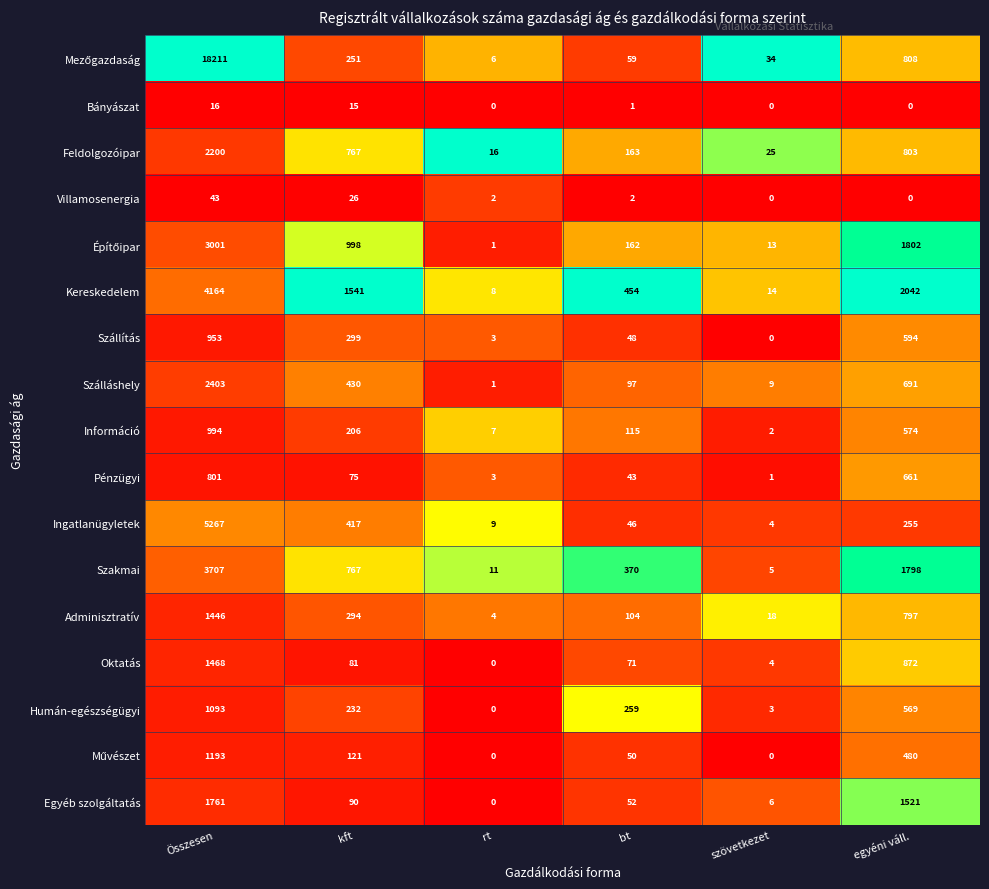

At which category is the sum across all series the highest?

Összesen